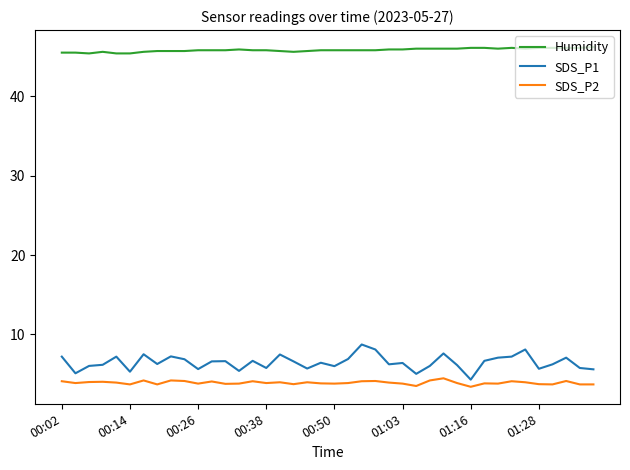

List the series in order of their peak value, highest first.

Humidity, SDS_P1, SDS_P2